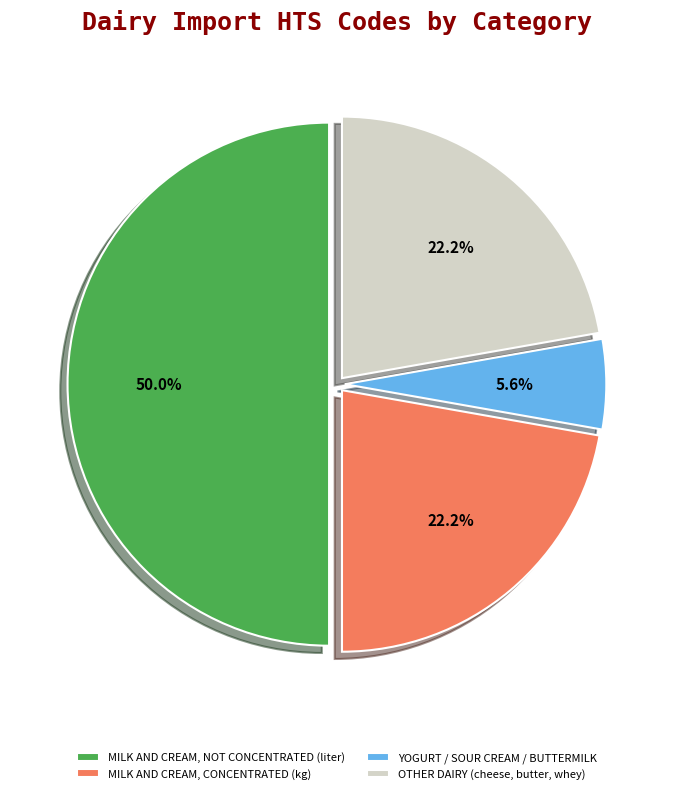

Approximately how many times larger is the value at MILK AND CREAM, CONCENTRATED (kg) compared to OTHER DAIRY (cheese, butter, whey)?

1.0